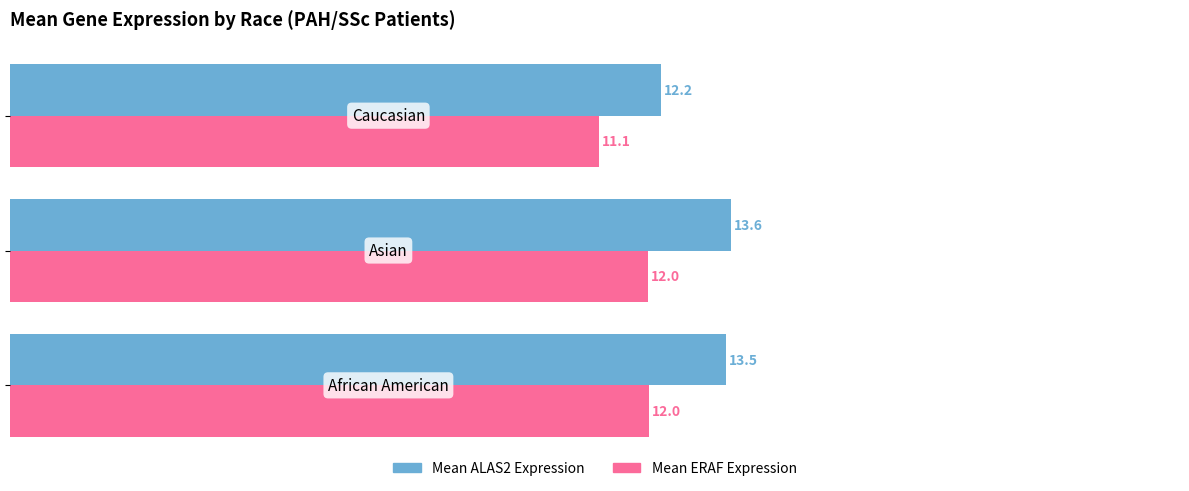

What is the greatest value displayed?

13.6